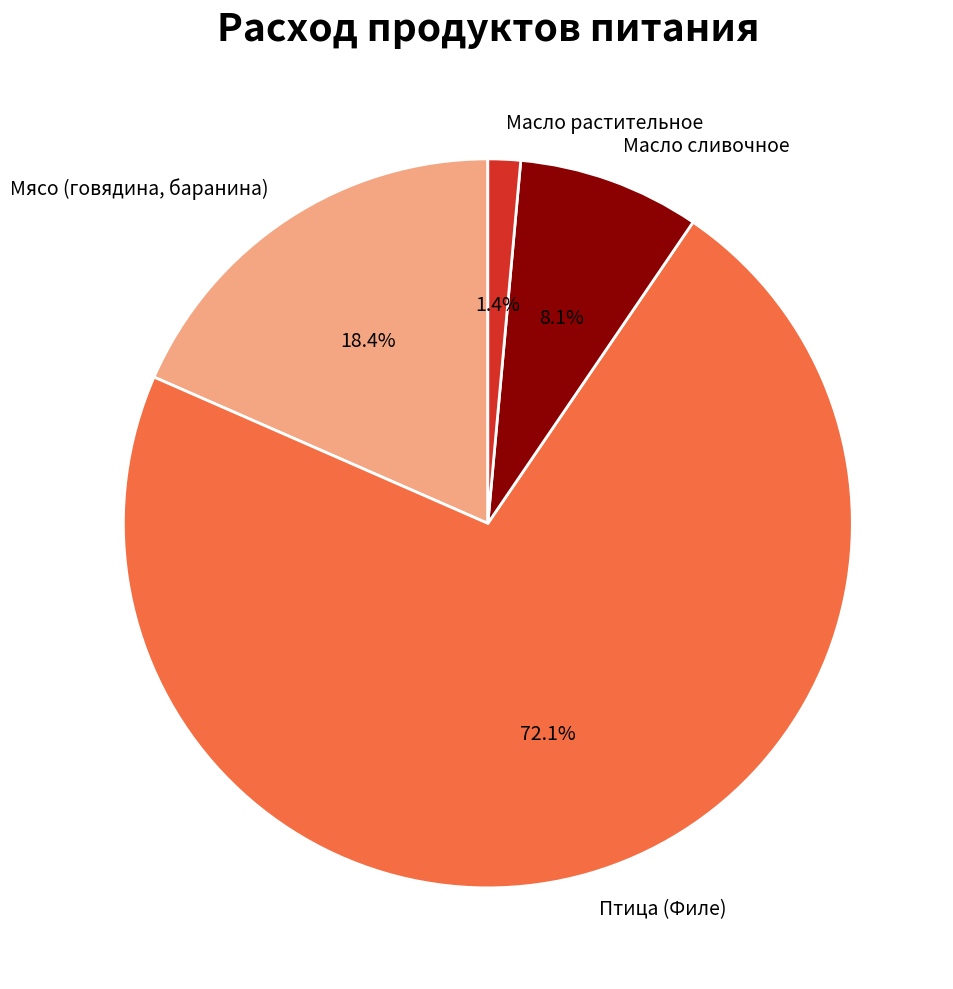

Which slice is the largest?

Птица (Филе)